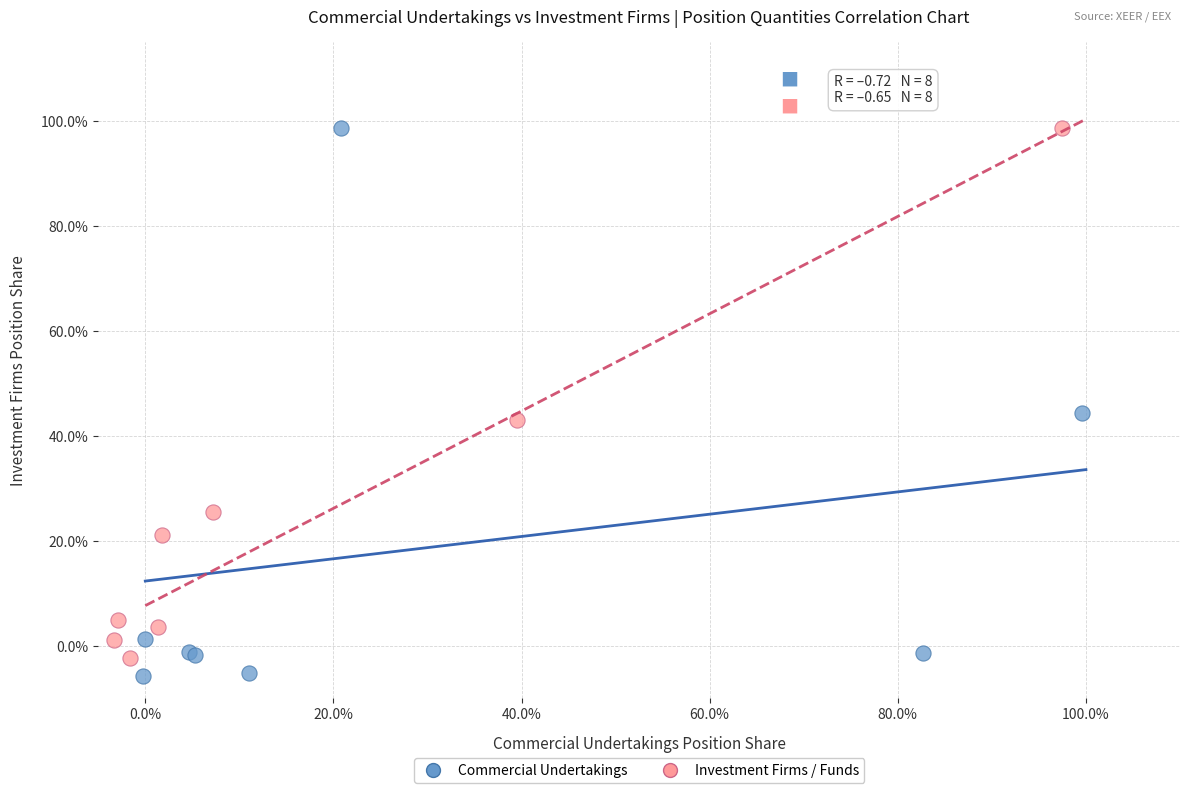

Which series has the largest Y range (max minus min)?

Commercial Undertakings